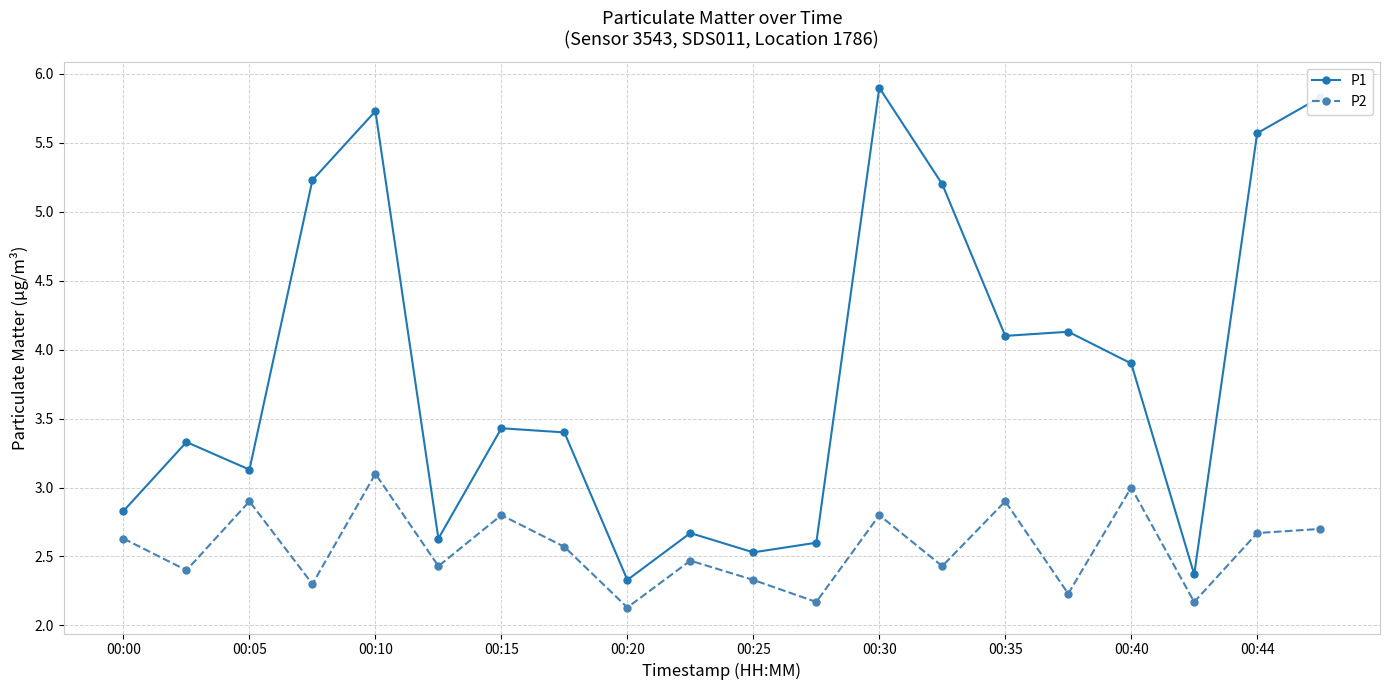

Reading left to right, transcribe all the data shown in this chart.

P1: 2.8	3.3	3.1	5.2	5.7	2.6	3.4	3.4	2.3	2.7	2.5	2.6	5.9	5.2	4.1	4.1	3.9	2.4	5.6	5.8
P2: 2.6	2.4	2.9	2.3	3.1	2.4	2.8	2.6	2.1	2.5	2.3	2.2	2.8	2.4	2.9	2.2	3.0	2.2	2.7	2.7